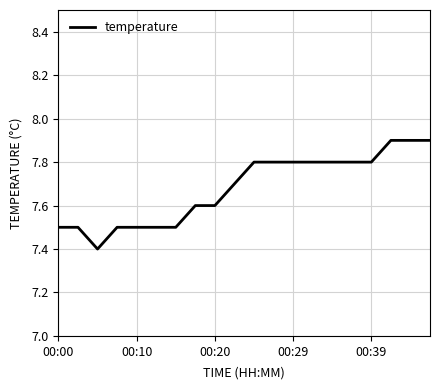

What is the smallest value displayed?

7.4